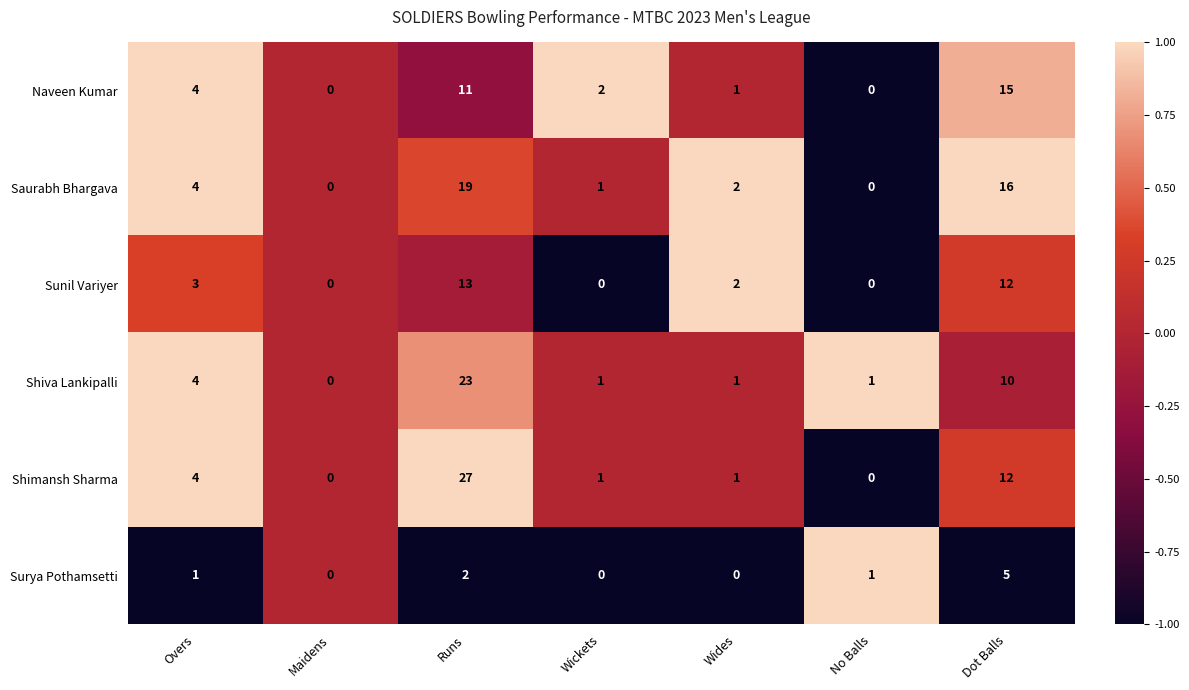

Which series has the largest range (max minus min)?

Shimansh Sharma